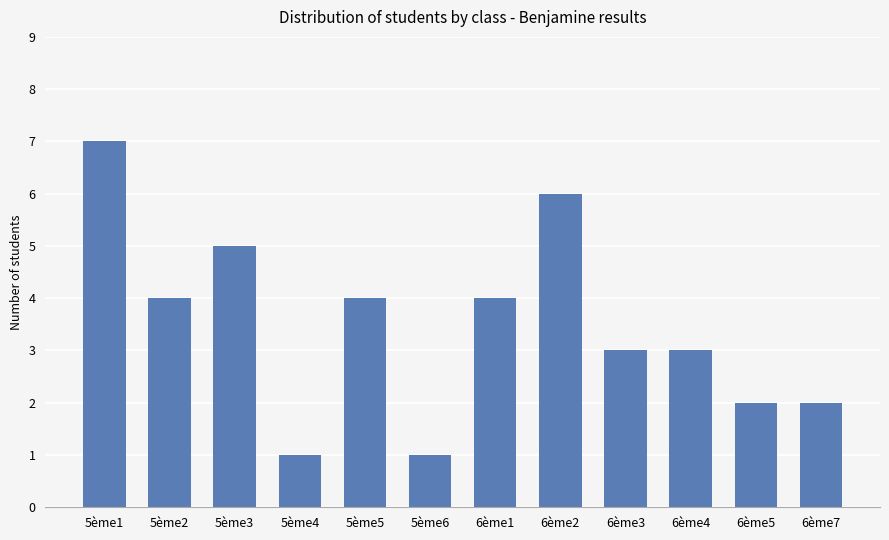

Does the chart contain any negative values?

No